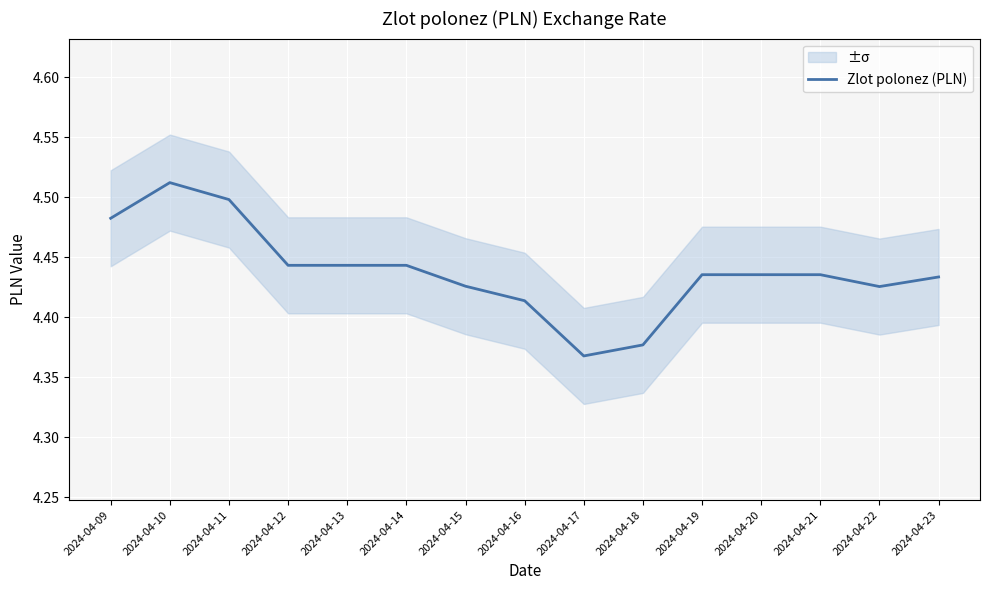

Reading left to right, list all the values displayed in this chart.

2024-04-09=4.5	2024-04-10=4.5	2024-04-11=4.5	2024-04-12=4.4	2024-04-13=4.4	2024-04-14=4.4	2024-04-15=4.4	2024-04-16=4.4	2024-04-17=4.4	2024-04-18=4.4	2024-04-19=4.4	2024-04-20=4.4	2024-04-21=4.4	2024-04-22=4.4	2024-04-23=4.4